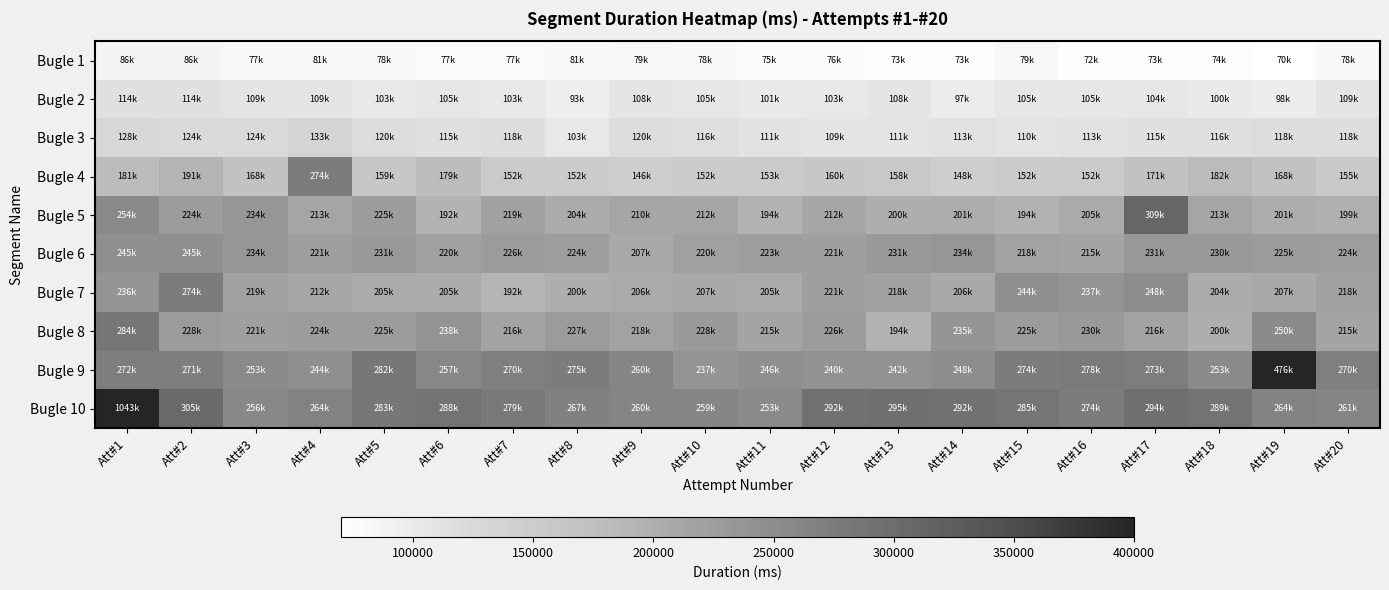

Count the number of data series in this chart.

10